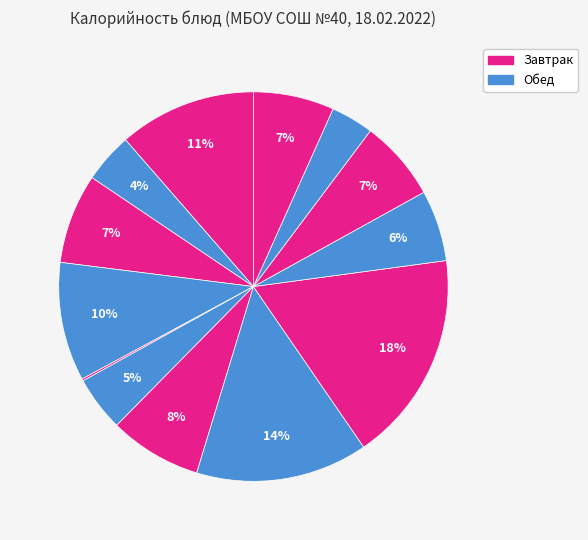

To the nearest percent, what is the average slice percentage?

8%